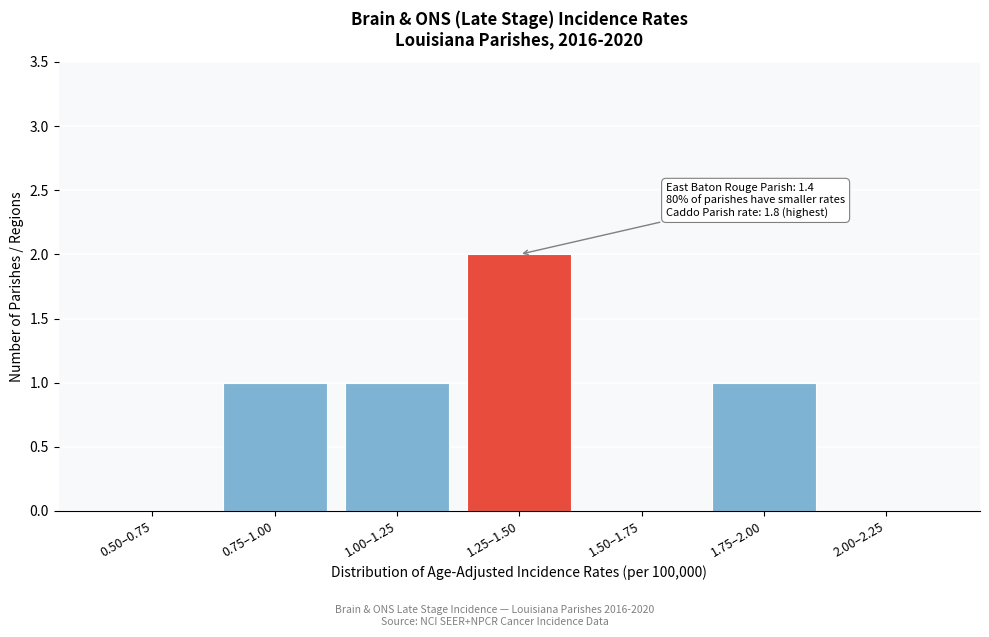

Reading right to left, what are all the values shown in this chart?

2.00–2.25=0	1.75–2.00=1	1.50–1.75=0	1.25–1.50=2	1.00–1.25=1	0.75–1.00=1	0.50–0.75=0